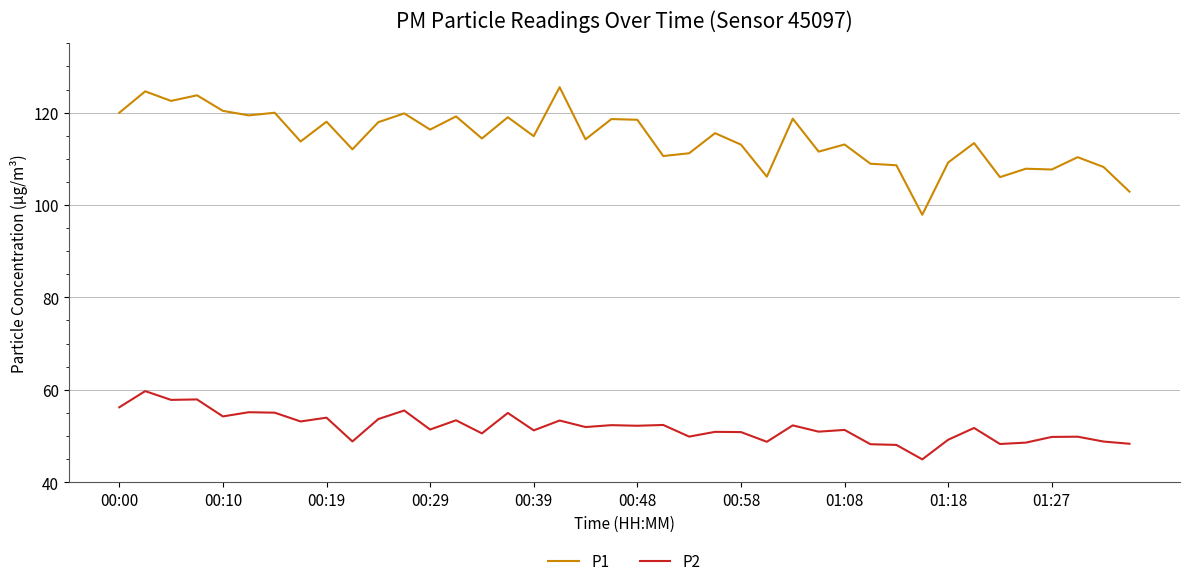

Which series has the largest range (max minus min)?

P1